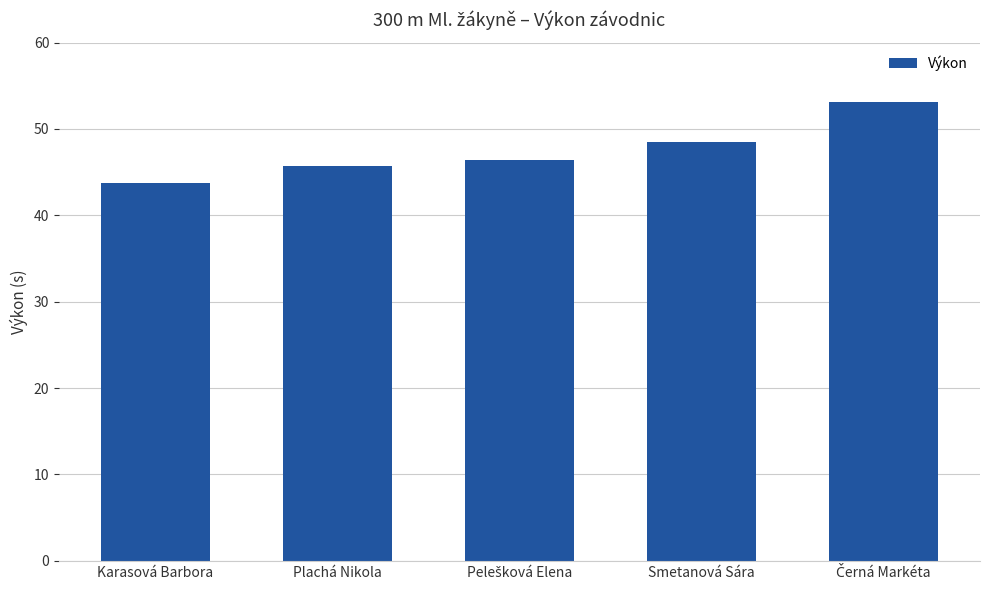

How many data points are above 46?

3